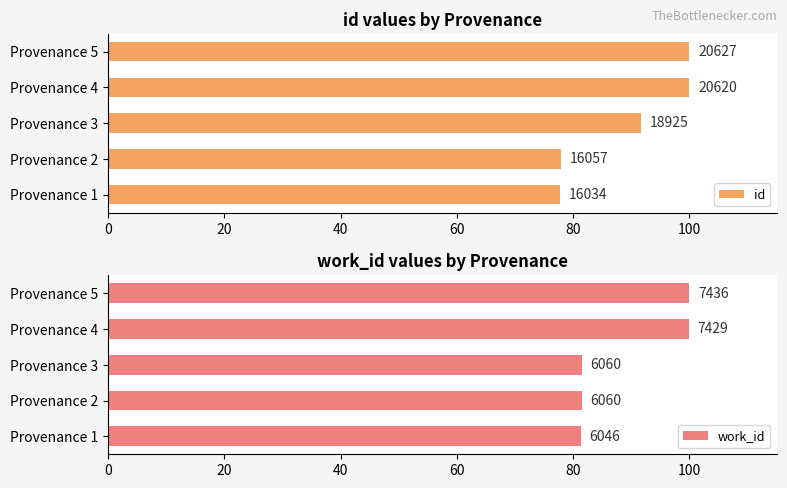

Is the value of work_id at Provenance 4 greater than the value of id at Provenance 1?

Yes